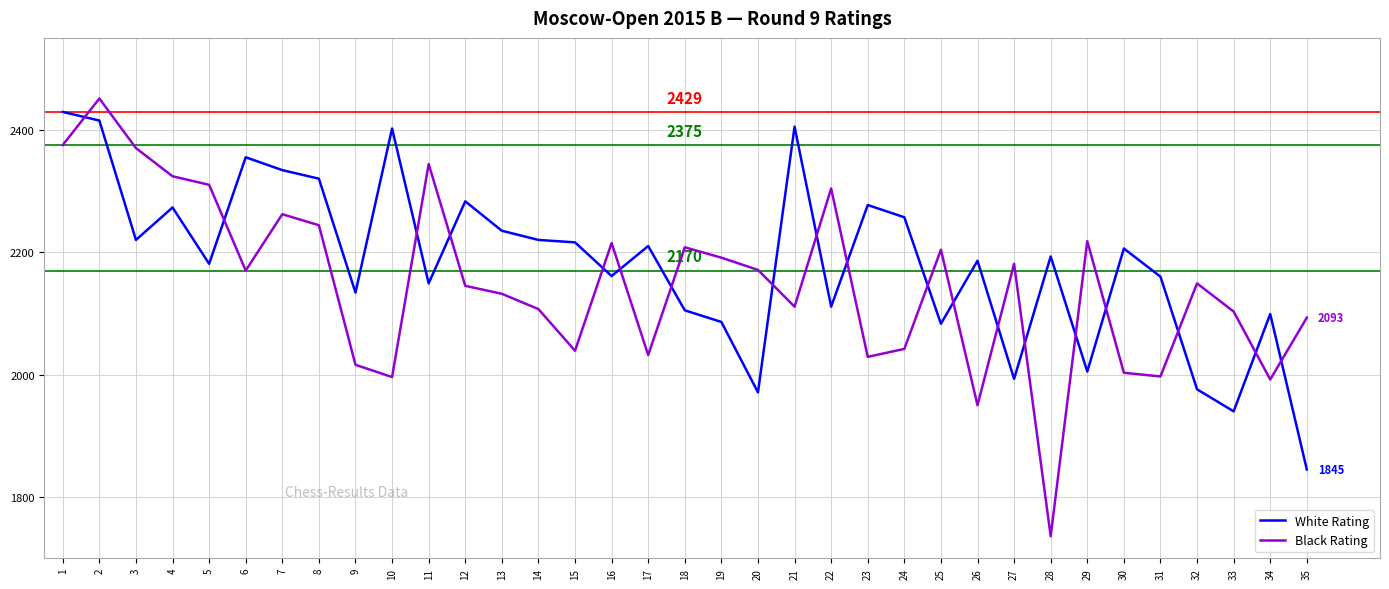

Which label corresponds to the smallest value in the chart?

28